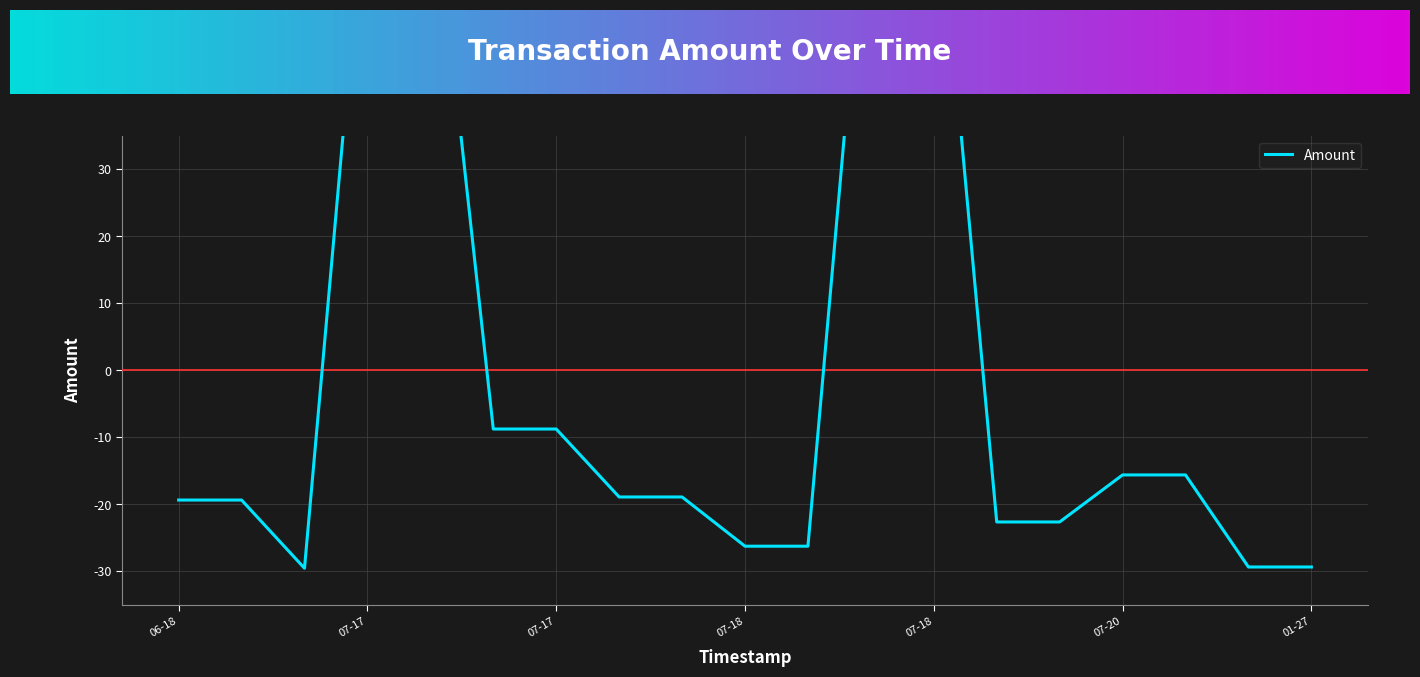

At which category does the data reach its first local peak?

2017-07-17 16:25:03